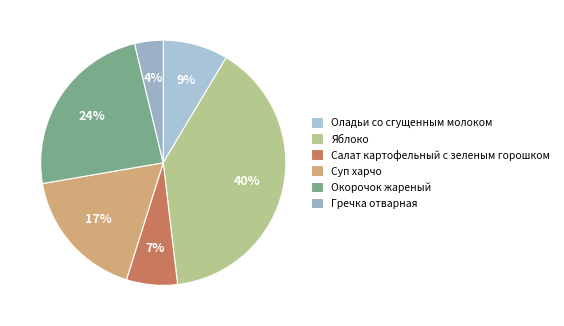

To the nearest percent, what percentage of the pie is Окорочок жареный?

24%